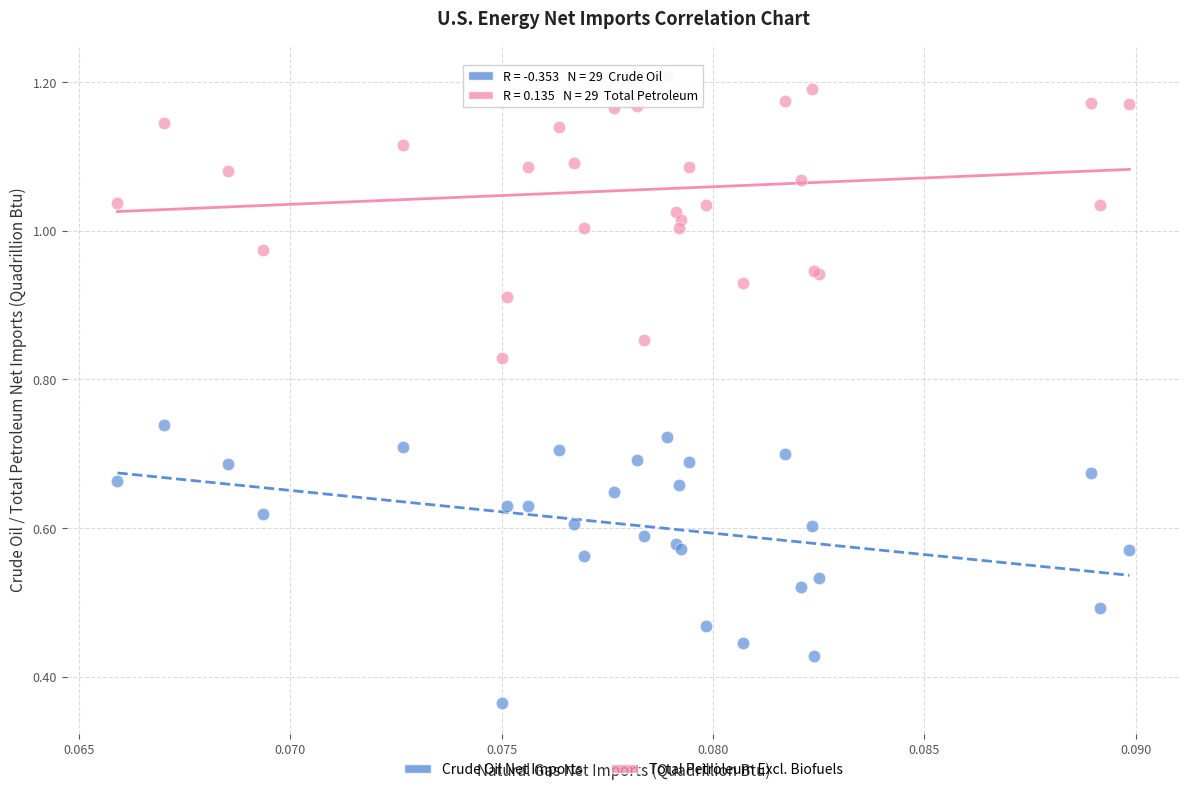

Which series contains the highest Y value?

Total Petroleum Excl. Biofuels